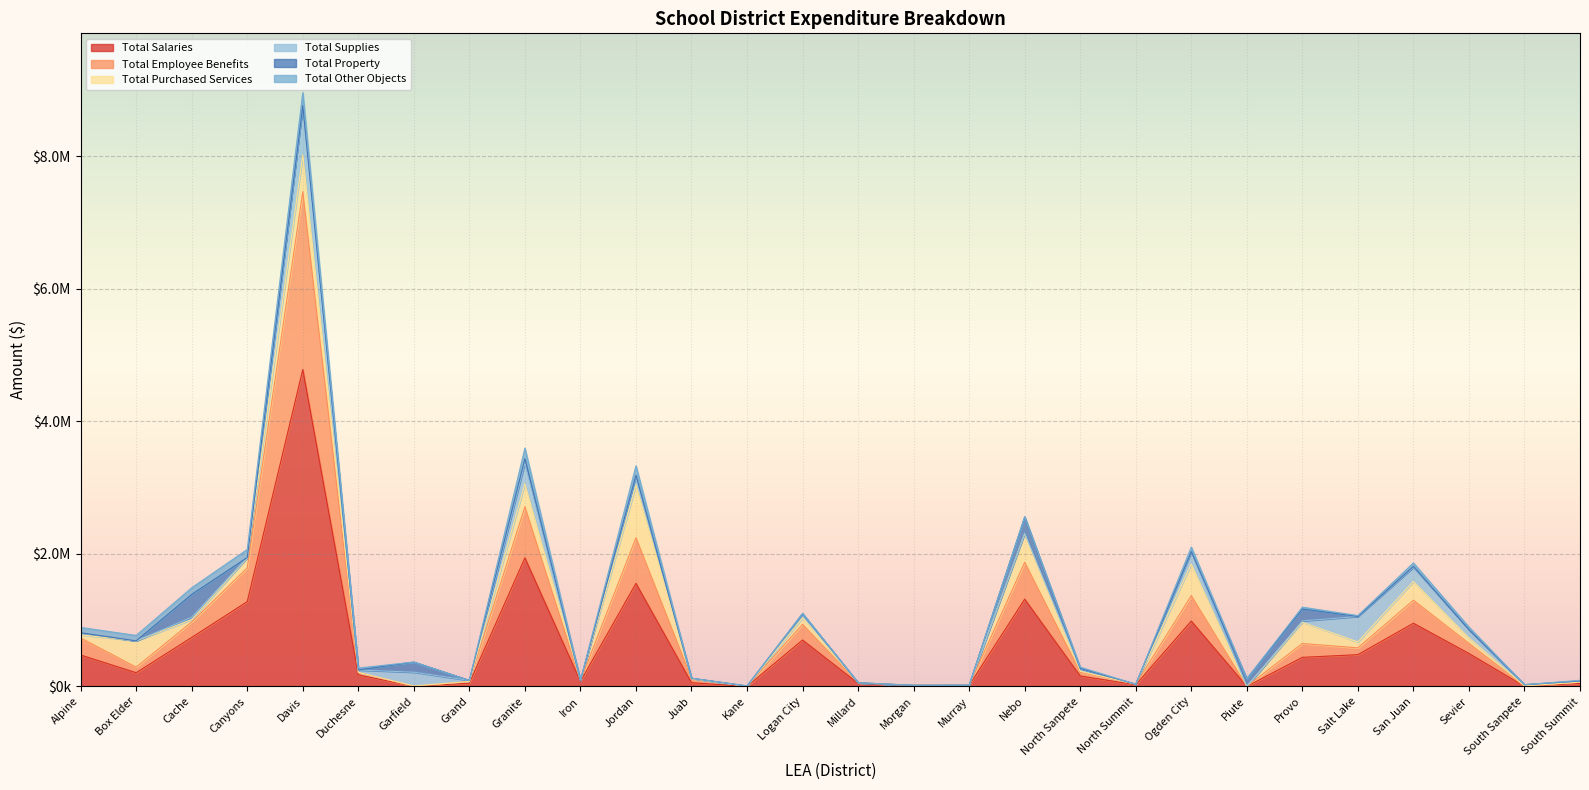

What are all the series names shown in the legend?

Total Salaries, Total Employee Benefits, Total Purchased Services, Total Supplies, Total Property, Total Other Objects